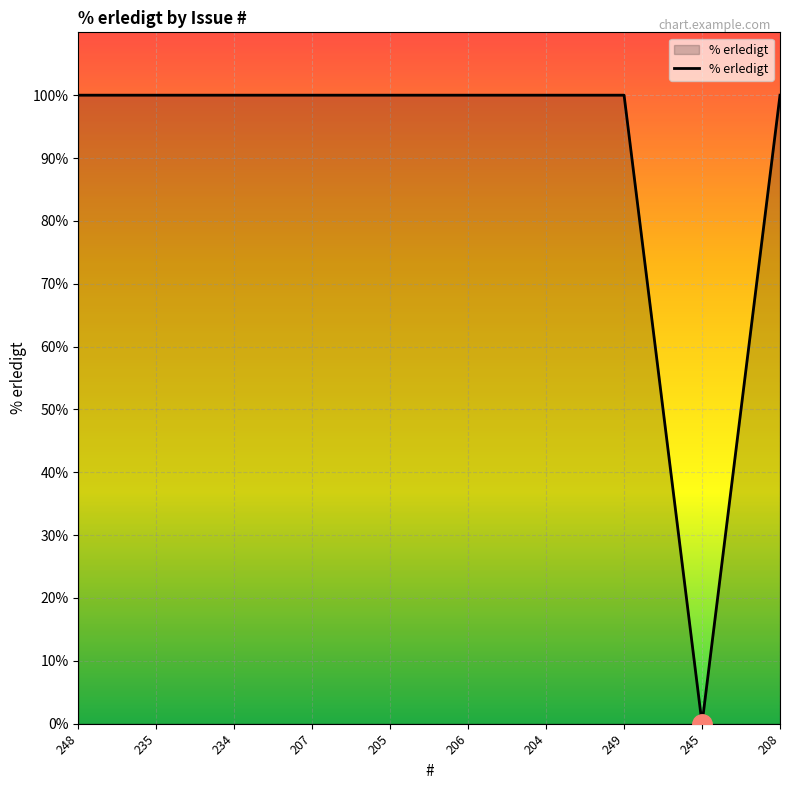

The chart shows a value of 49 at 248. True or false?

False